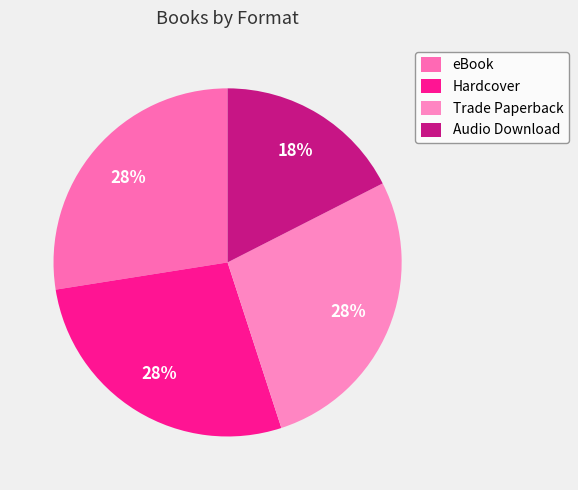

Is there any slice that represents more than half of the pie?

No